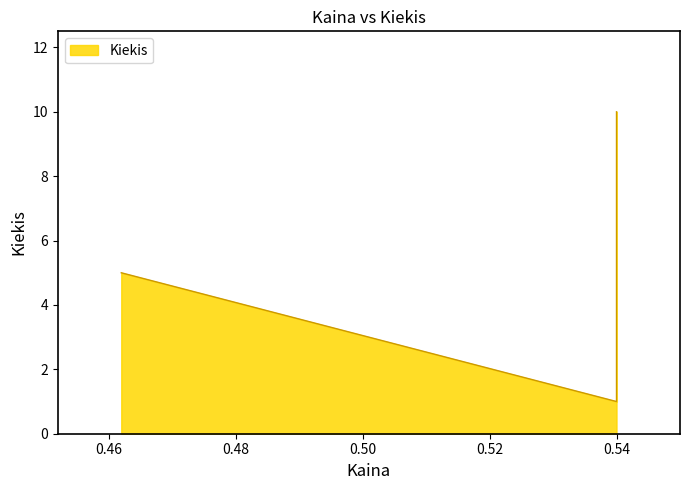

Where is the data nearest to the value 5?

0.462